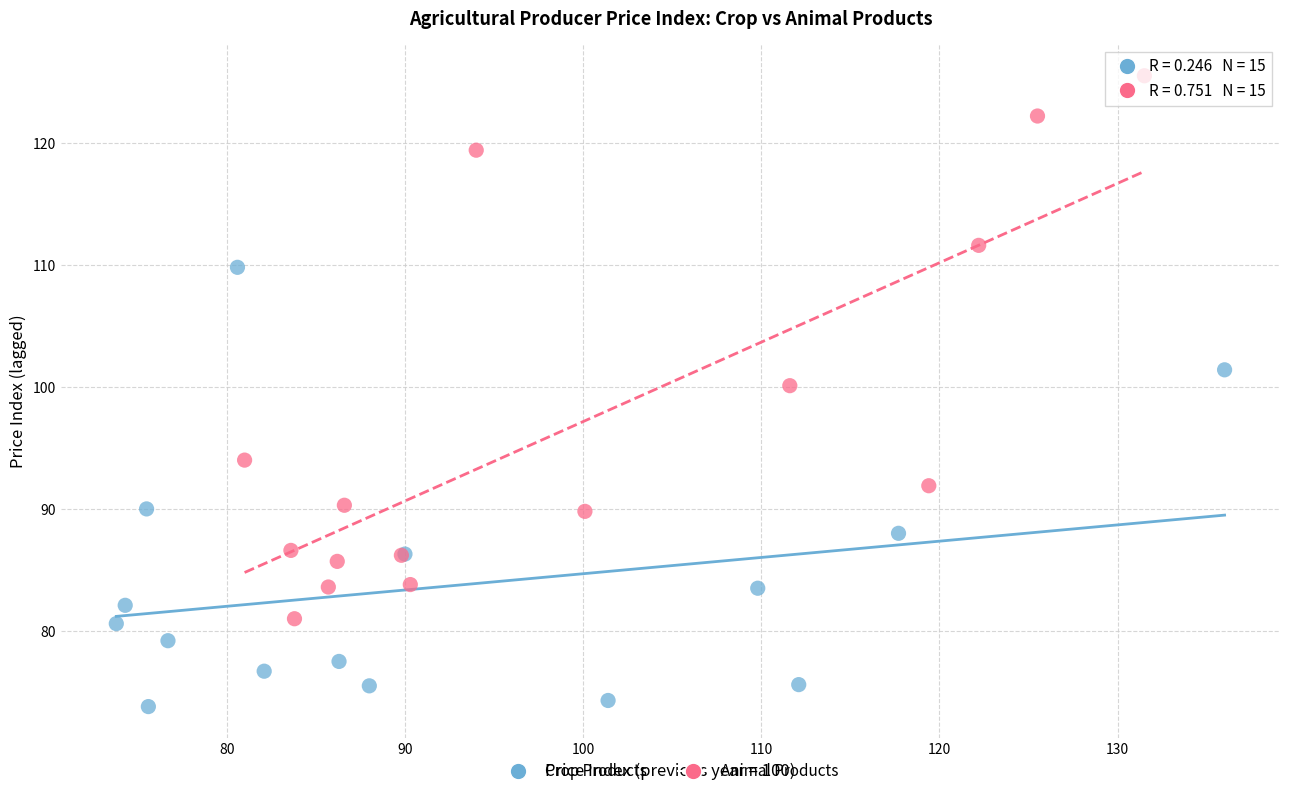

Which series has the widest spread of Y values?

Animal Products